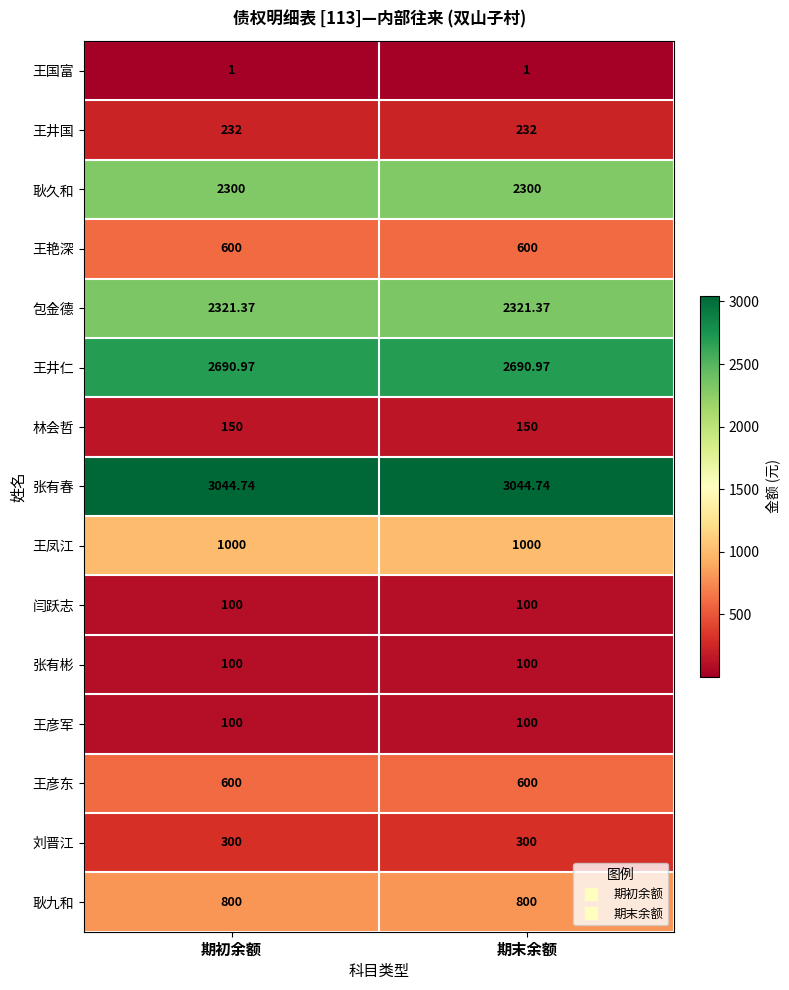

Which series has the largest total across all categories?

张有春